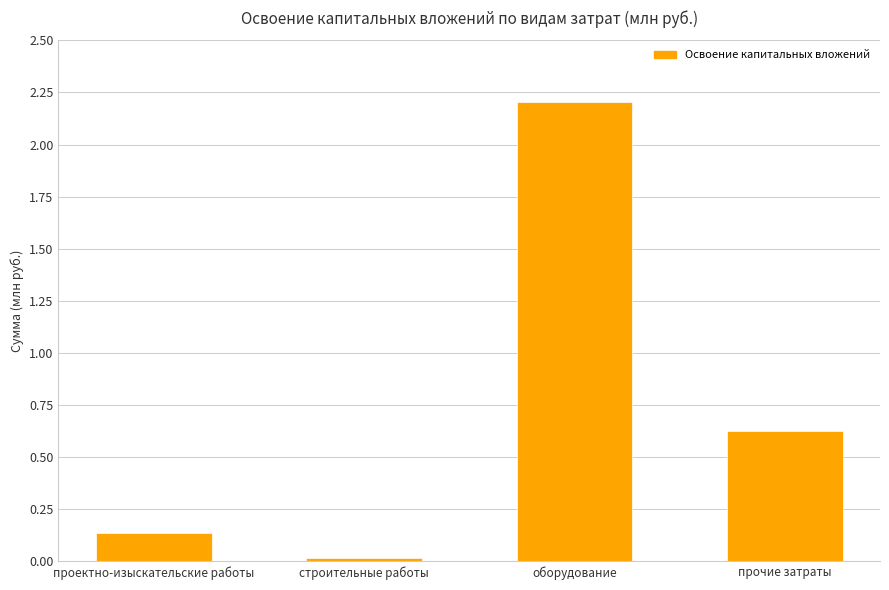

The chart shows a value of 0.4 at прочие затраты. True or false?

False